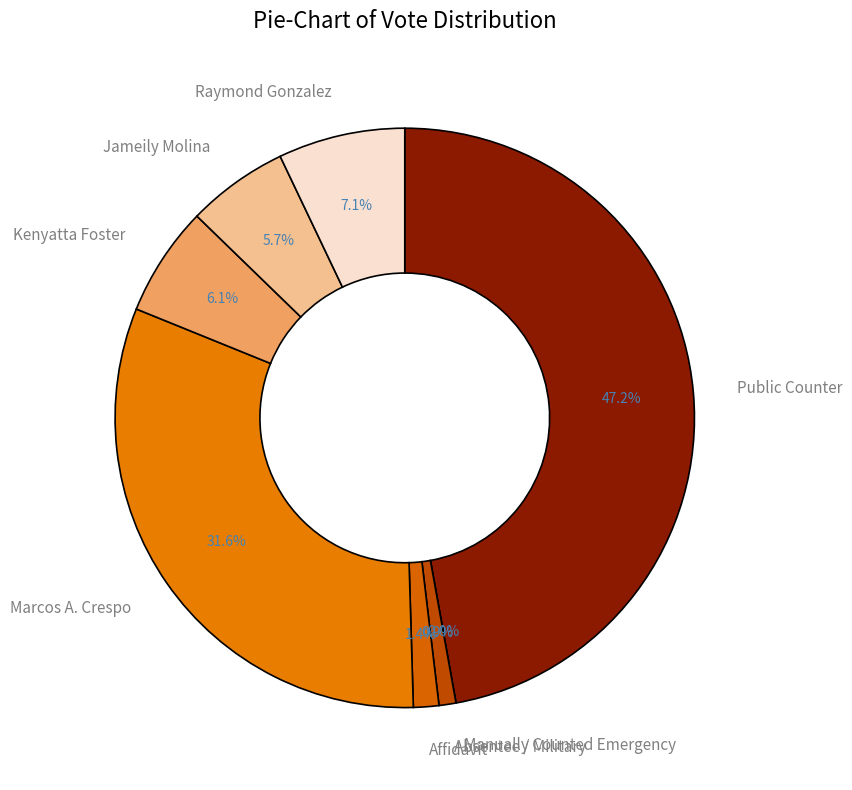

What is the ratio of the value at Public Counter to the value at Affidavit?

33.3